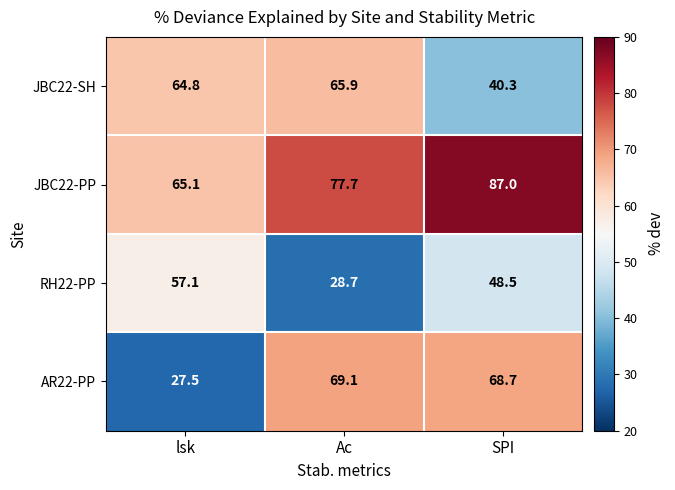

Reading left to right, transcribe all the data shown in this chart.

JBC22-SH: 64.8	65.9	40.3
JBC22-PP: 65.1	77.7	87.0
RH22-PP: 57.1	28.7	48.5
AR22-PP: 27.5	69.1	68.7